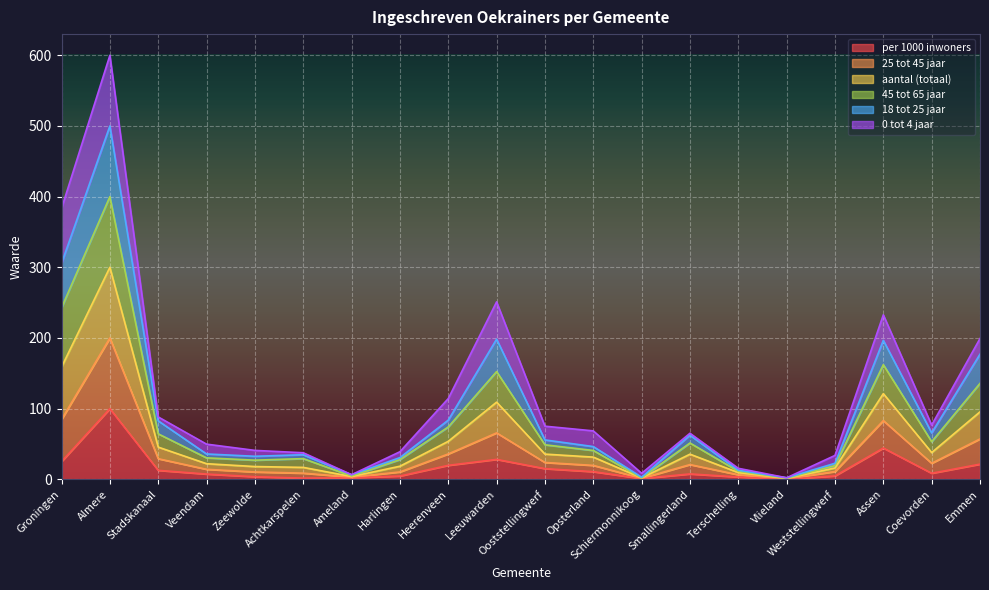

What is the total value across all series at Emmen?

199.3